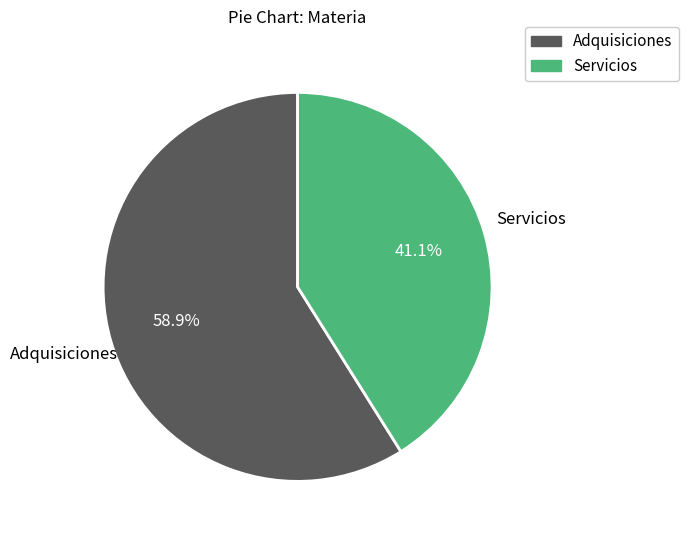

What percentage is NOT represented by Adquisiciones?

41.1%